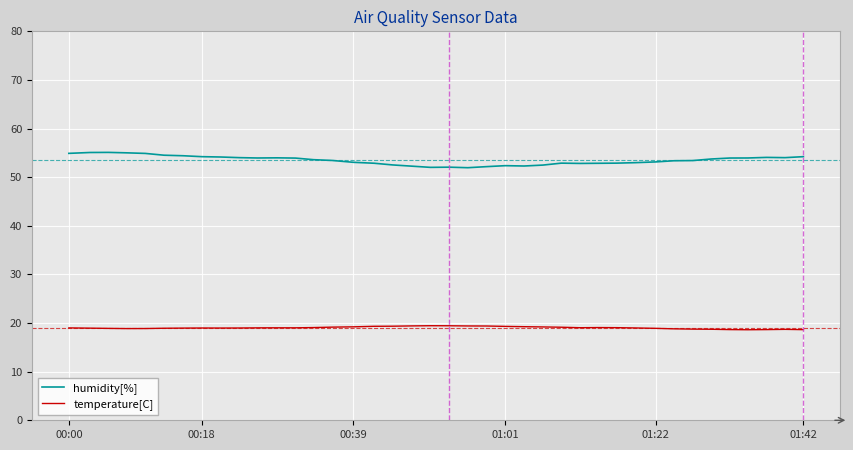

Rank the series by their average value, from highest to lowest.

humidity[%], temperature[C]